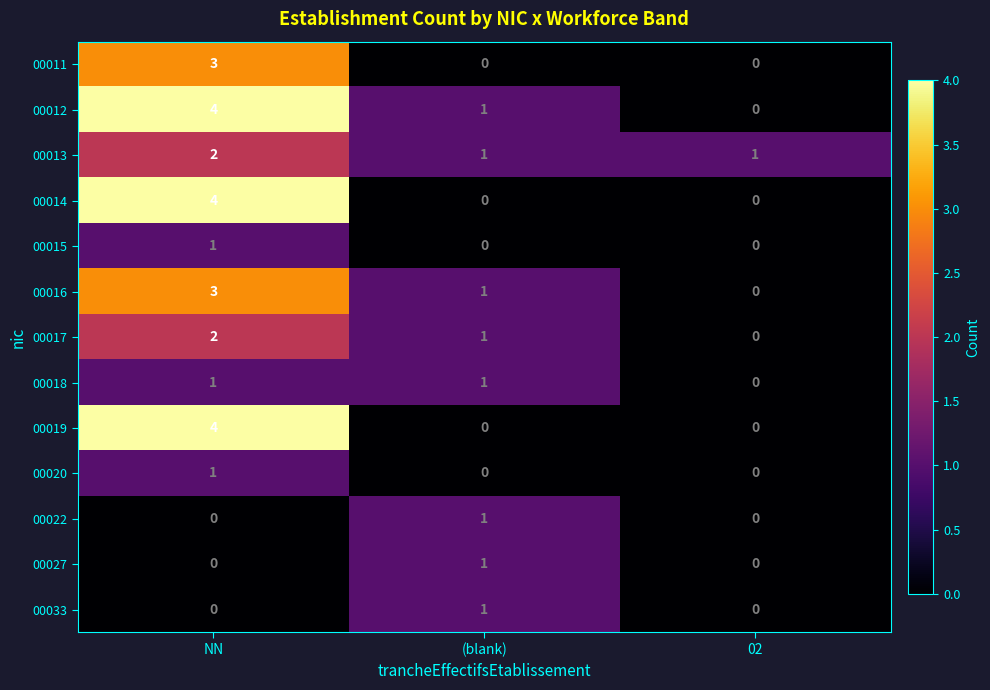

The value of 00012 at (blank) is 1. True or false?

True